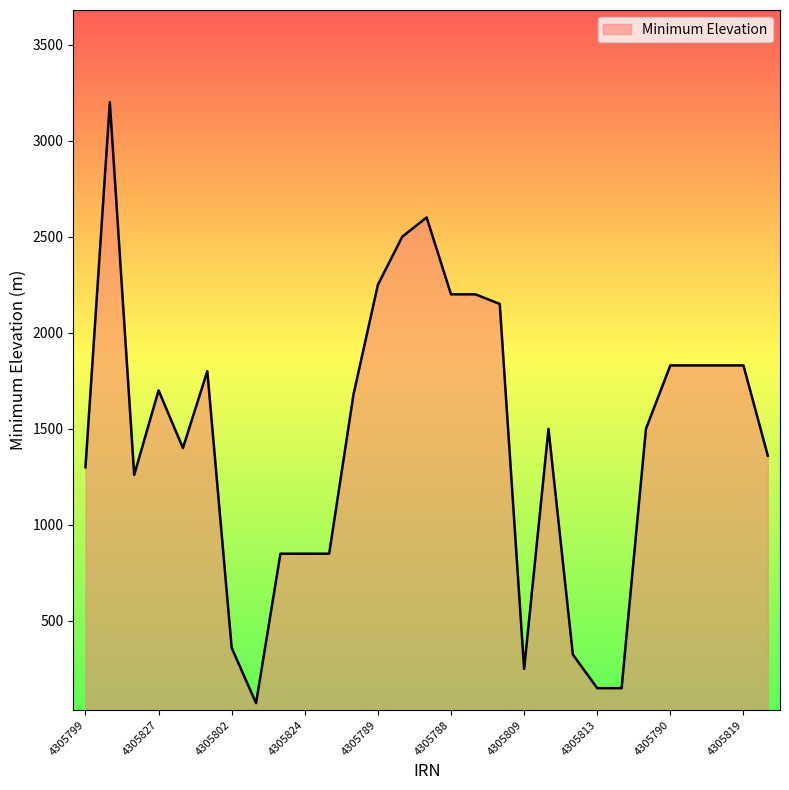

What is the average value?

1441